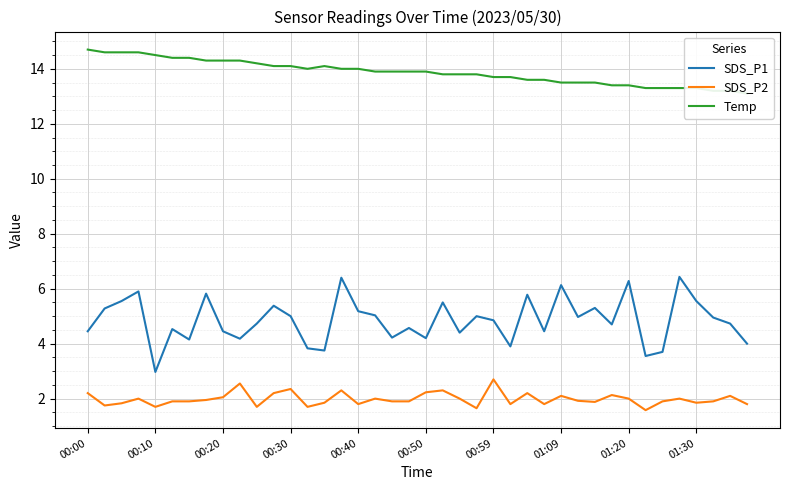

How many data points in SDS_P1 are above 4?

33